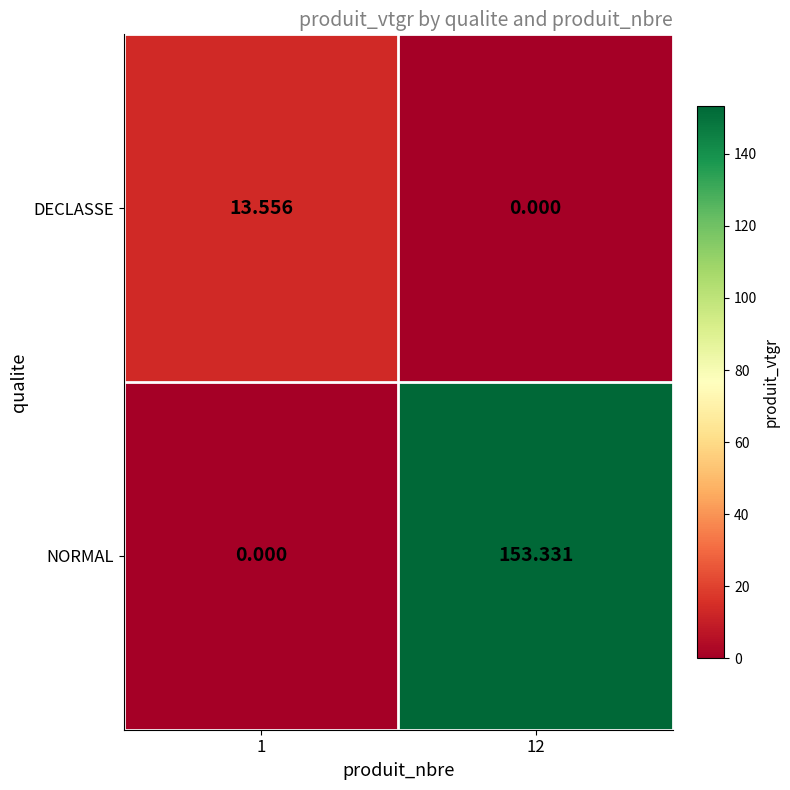

List the series in order of their peak value, highest first.

NORMAL, DECLASSE